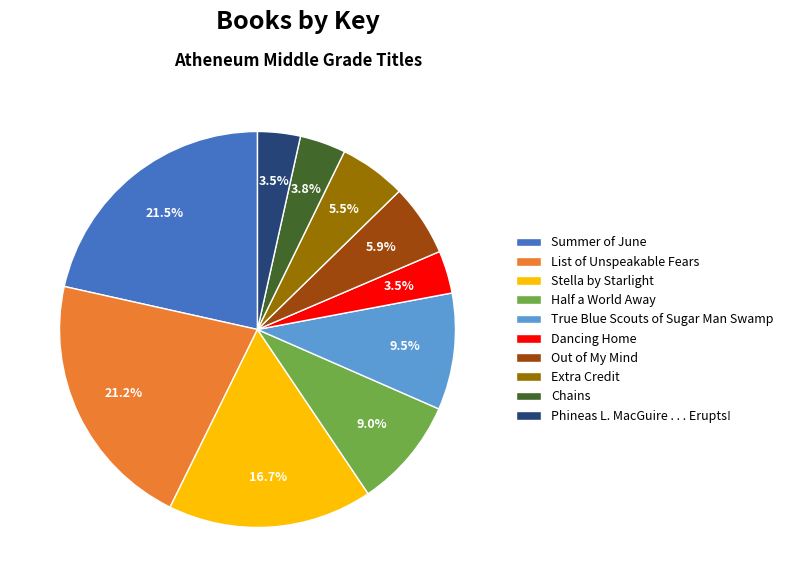

What is the ratio of the value at Out of My Mind to the value at Stella by Starlight?

0.4